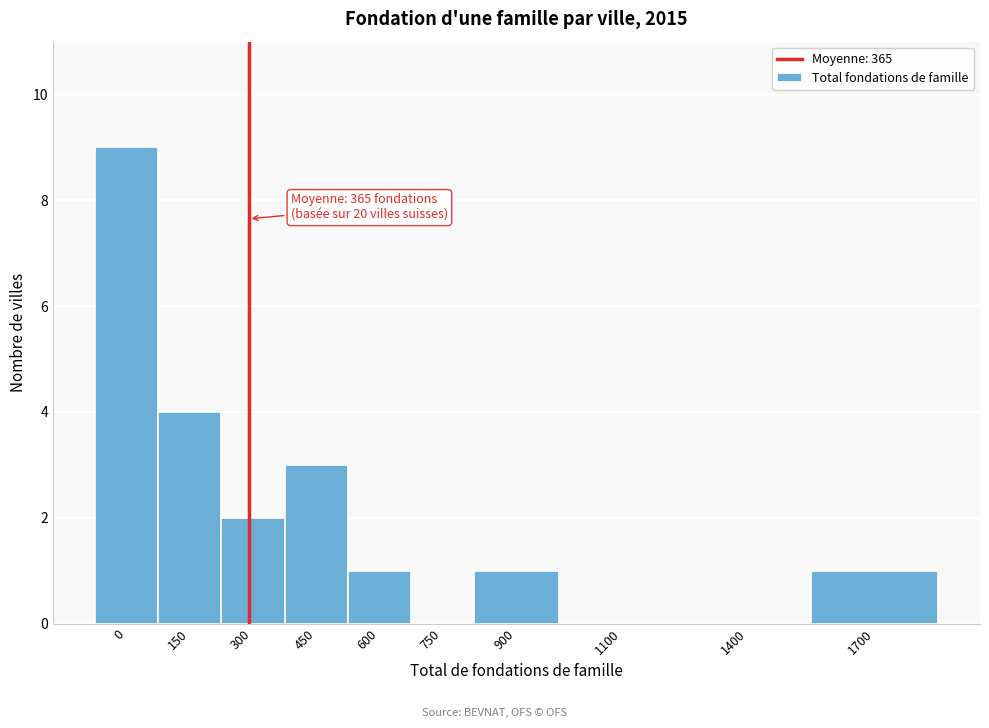

Reading left to right, what are all the values shown in this chart?

0=9	150=4	300=2	450=3	600=1	750=0	900=1	1100=0	1400=0	1700=1